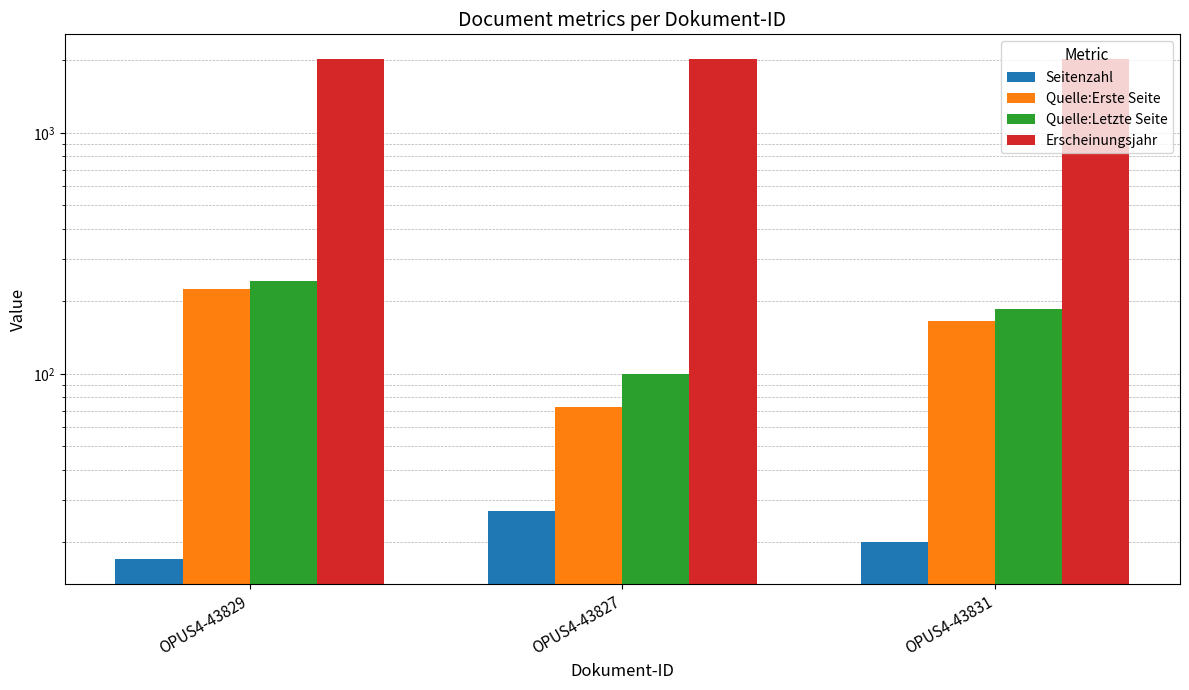

What is the difference between the second highest and minimum values in the Quelle:Erste Seite series?

92